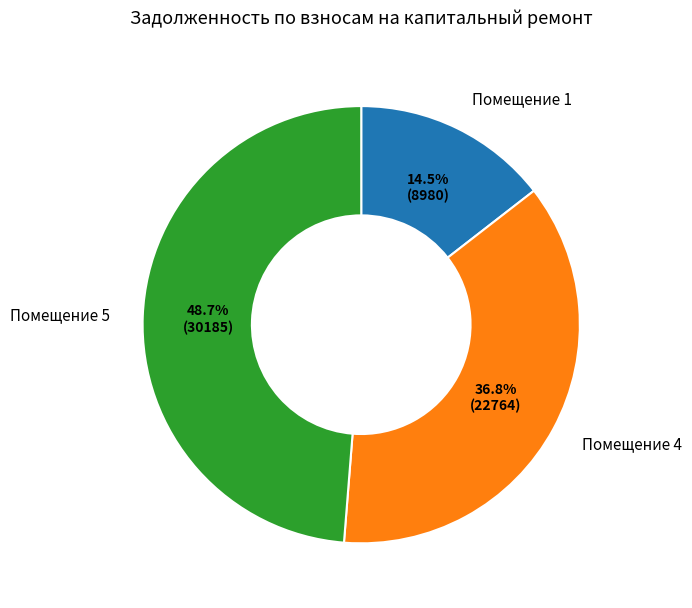

Is there any slice that represents more than half of the pie?

No